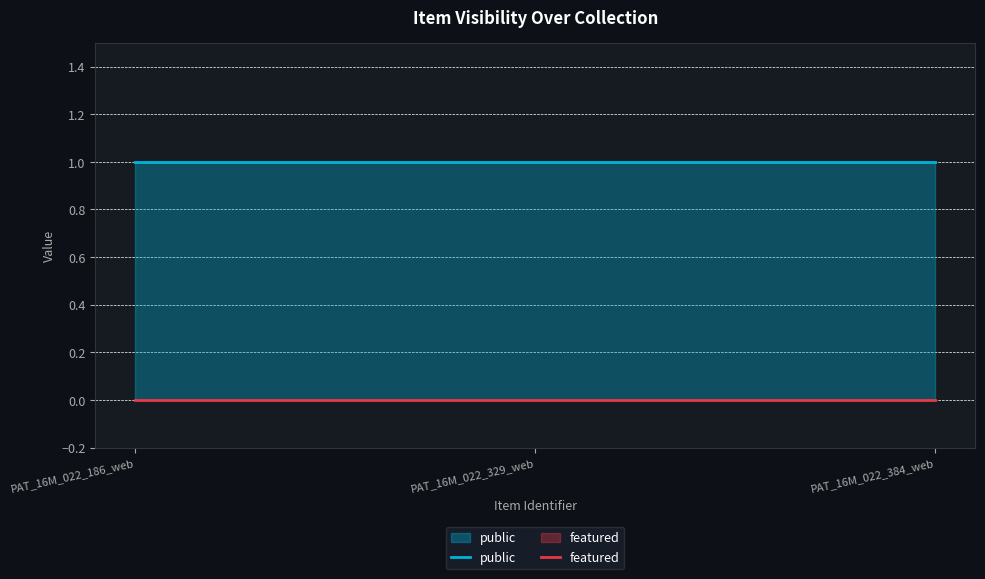

Does the chart have visible grid lines?

Yes